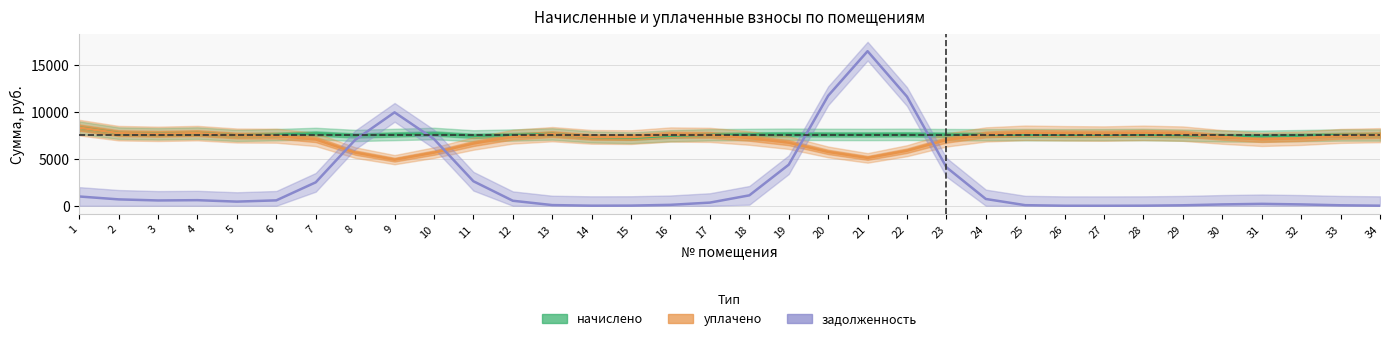

What are all the series names shown in the legend?

начислено, уплачено, задолженность